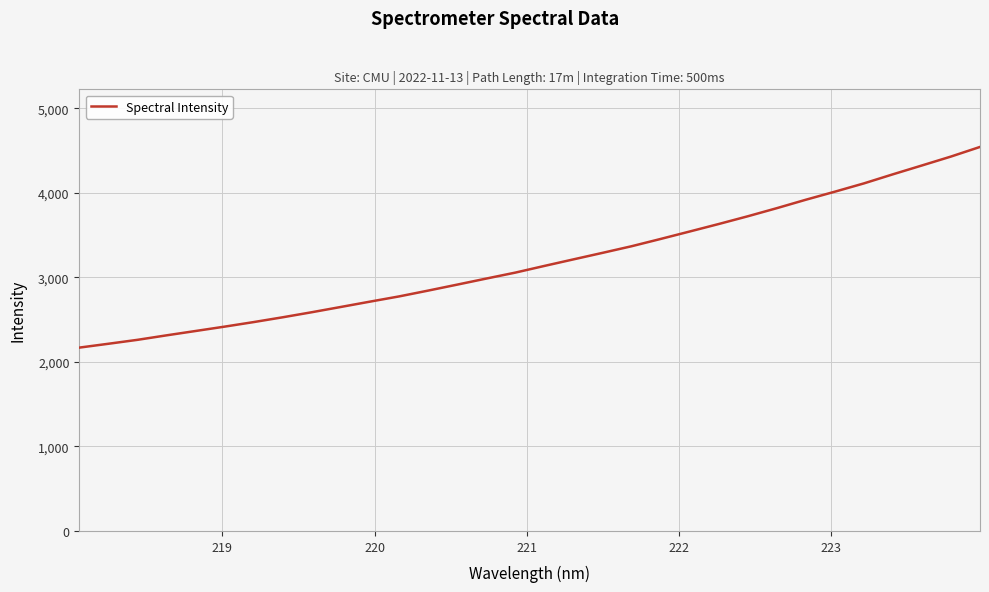

What is the difference between the maximum and minimum values?

2374.5